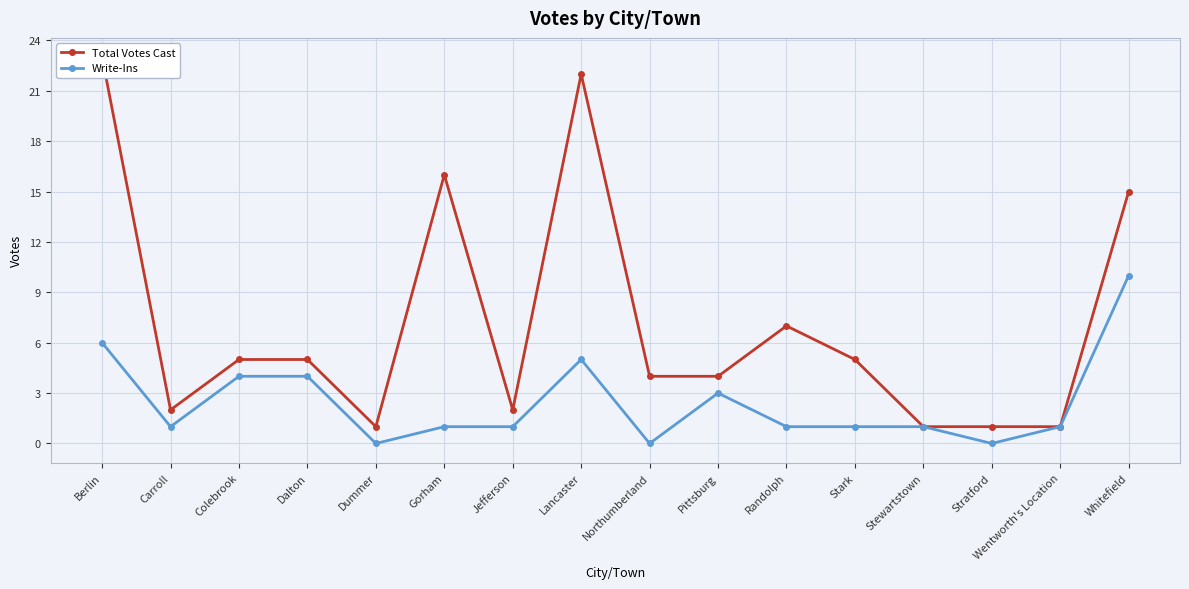

Where is the first local minimum for Total Votes Cast?

Carroll